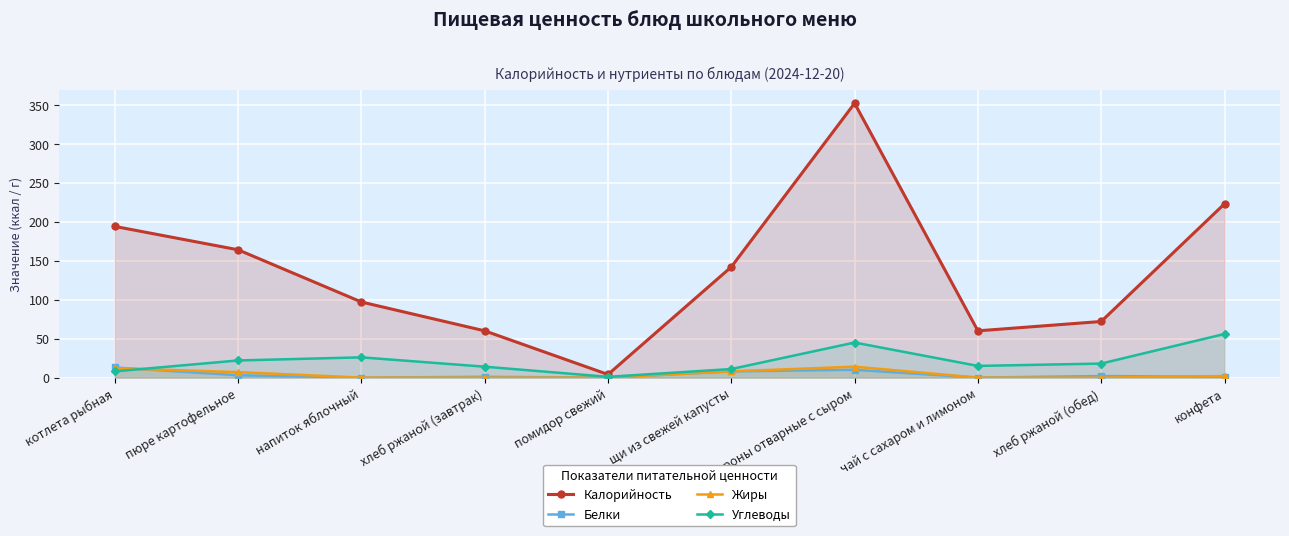

True or false: Белки and Калорийность cross at least once.

False